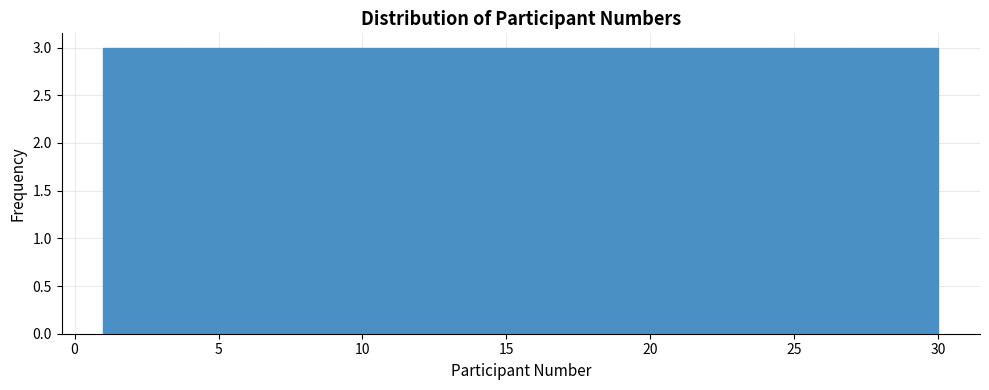

Reading left to right, list every bar in this chart as the range it spans on the x-axis followed by its height. Neither the bar edges nor the heights are printed on the chart, so give them approximately, as read against the axes.

1.0 to 3.9: 3
3.9 to 6.8: 3
6.8 to 9.7: 3
9.7 to 12.6: 3
12.6 to 15.5: 3
15.5 to 18.4: 3
18.4 to 21.3: 3
21.3 to 24.2: 3
24.2 to 27.1: 3
27.1 to 30.0: 3